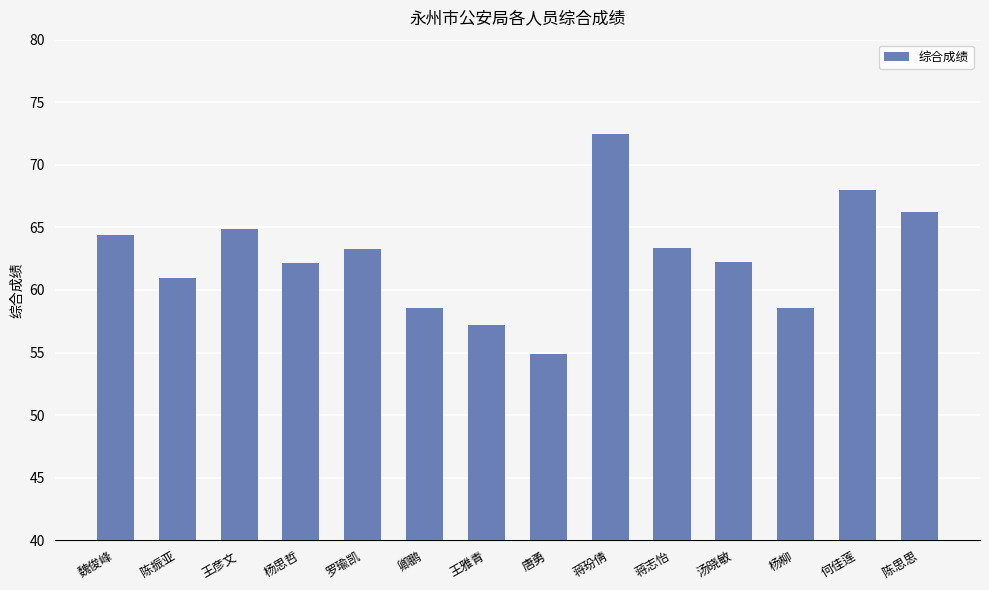

What is the maximum value shown in the chart?

72.4